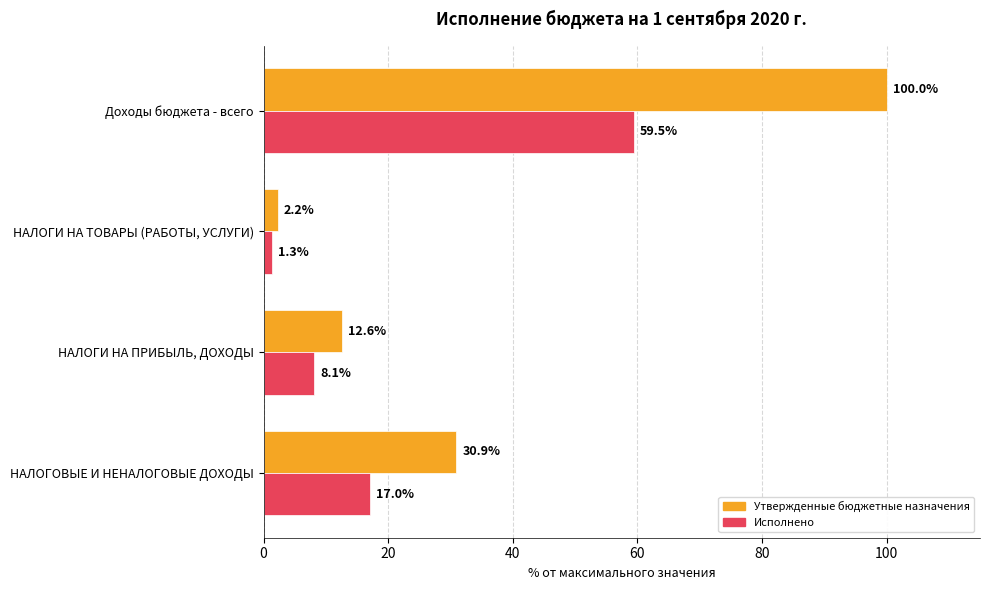

At НАЛОГОВЫЕ И НЕНАЛОГОВЫЕ ДОХОДЫ, list the series in order from largest to smallest.

Утвержденные бюджетные назначения, Исполнено